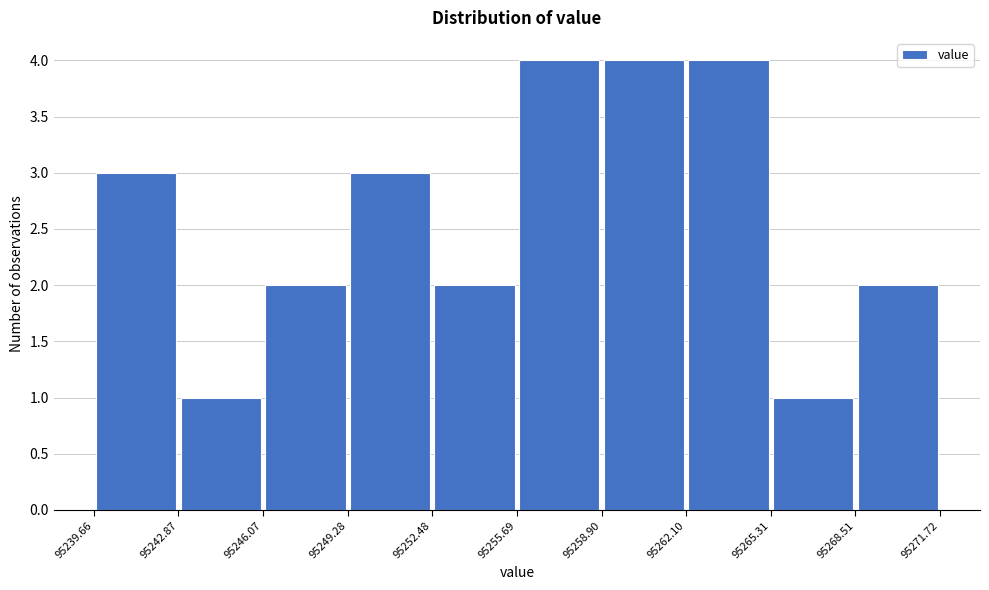

How tall is the bar that spans 95252.48 to 95255.69 on the x-axis? The values are not printed on the chart, so give them approximately, as read against the axis.

2